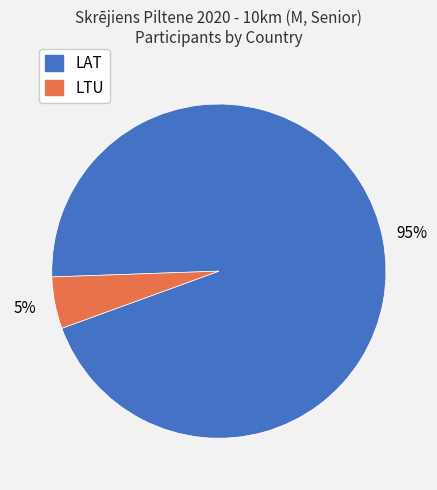

Between LAT and LTU, which is larger?

LAT